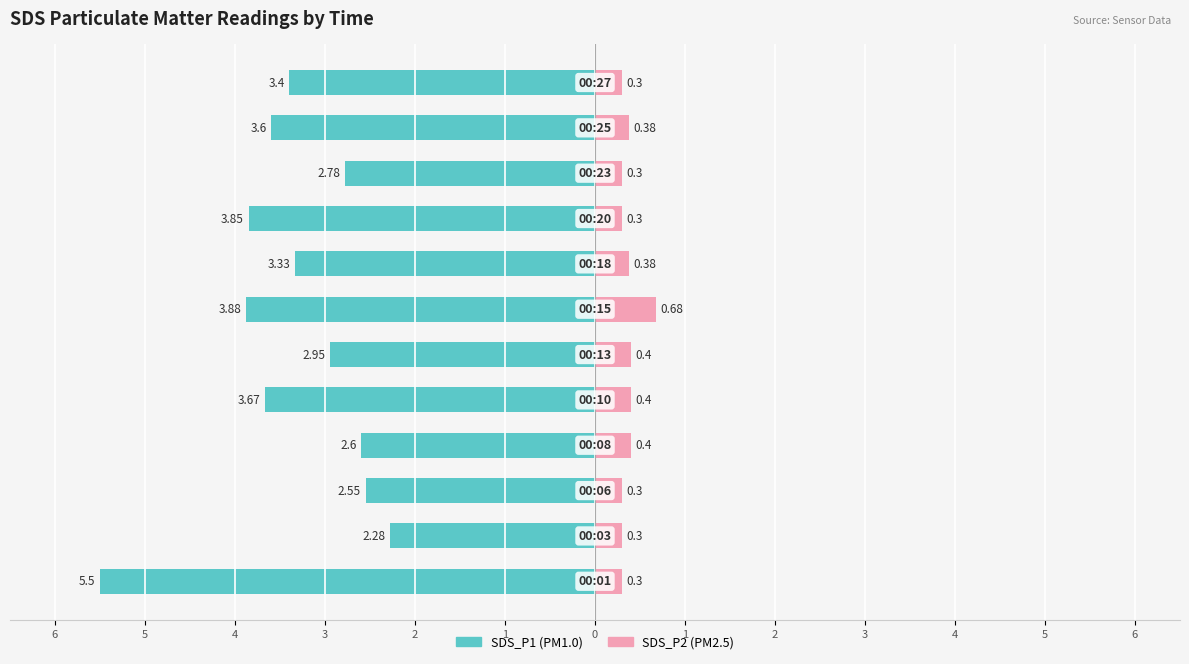

Which series has the widest spread of values?

SDS_P1